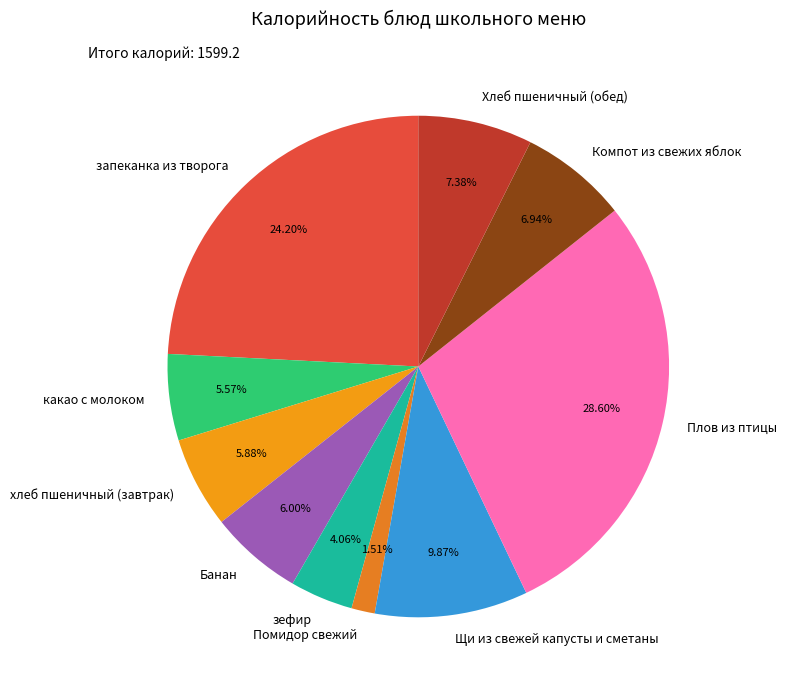

True or false: Банан accounts for 1% of the total.

False